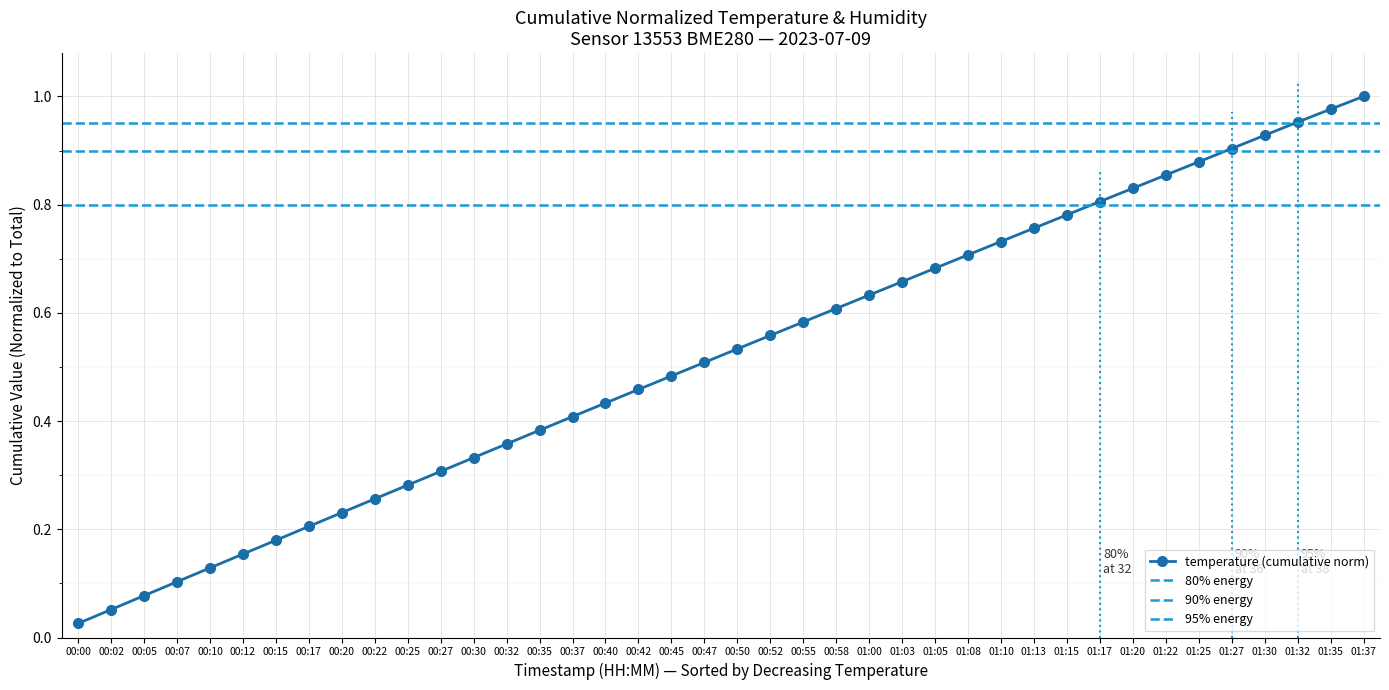

True or false: there are more than 2 points higher than both neighbors.

False